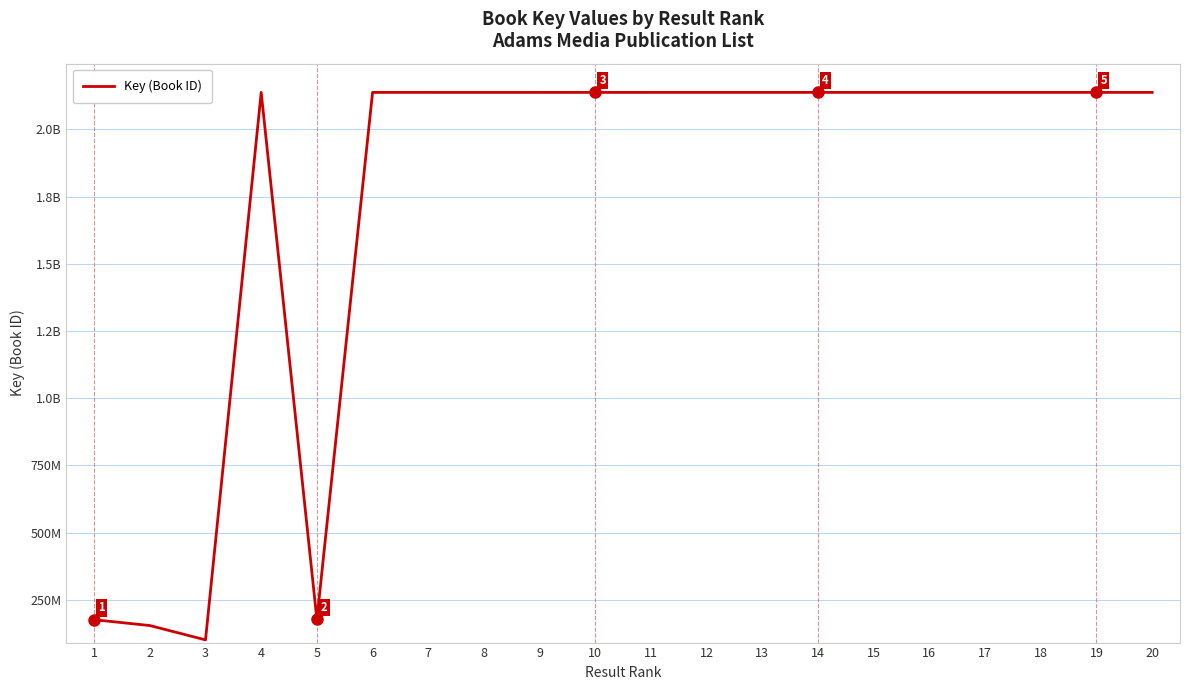

Does the chart display data point markers on the line(s)?

No